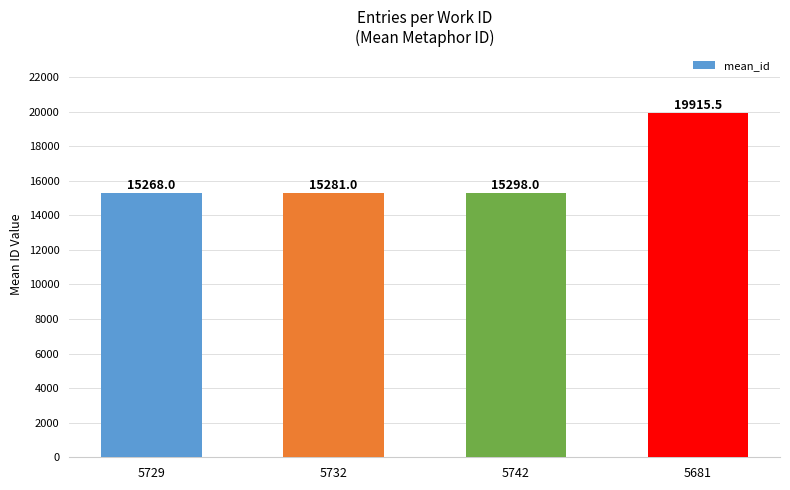

What position from the left is 5732?

2